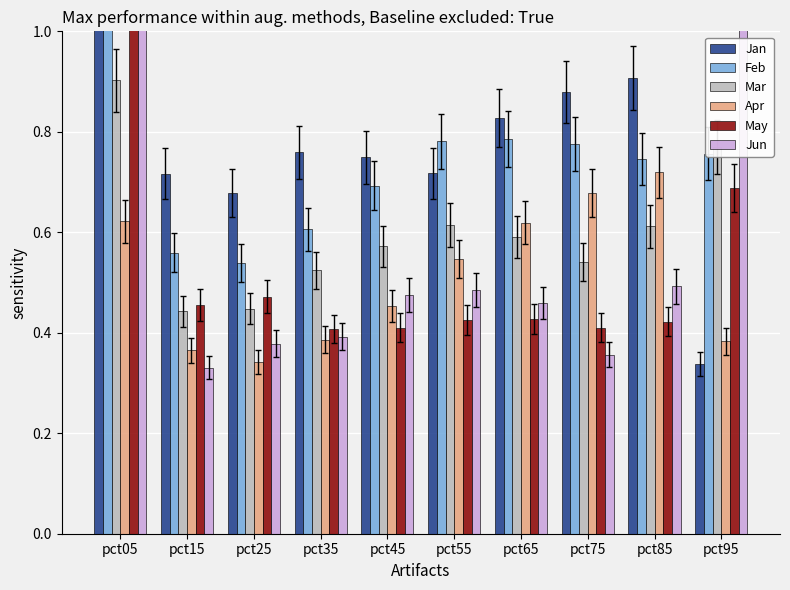

The May series shows 0.1 at pct45. True or false?

False